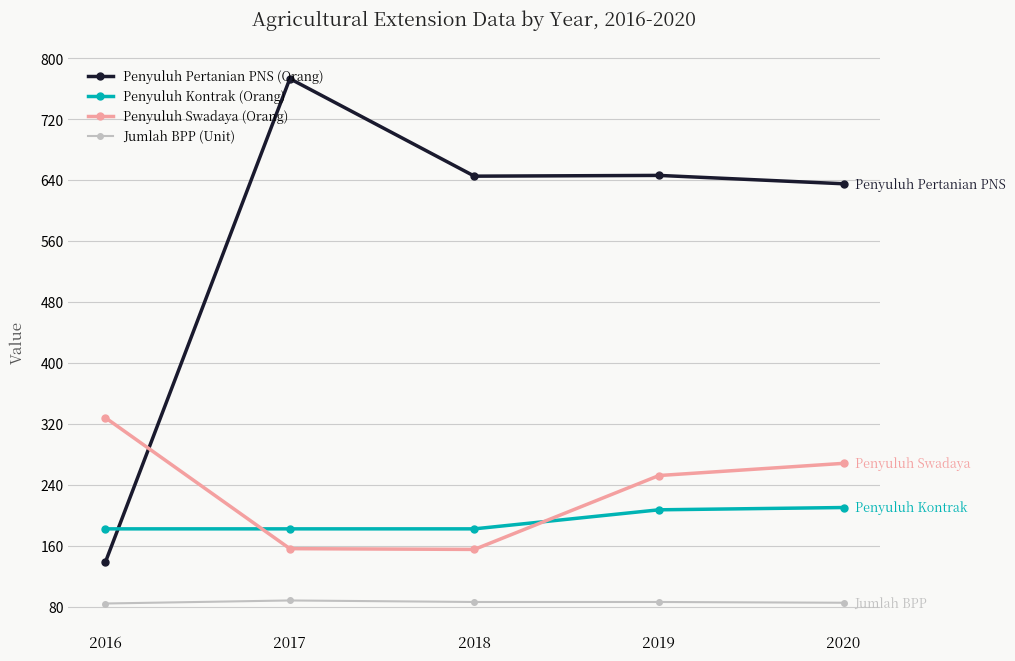

What is the minimum value shown in the chart?

84